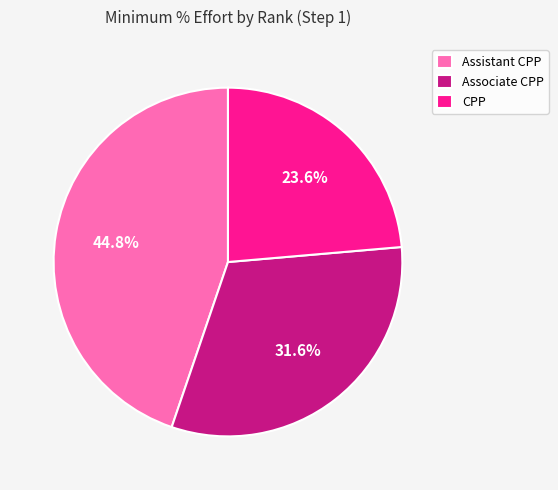

What percentage is the Associate CPP slice, to the nearest percent?

32%